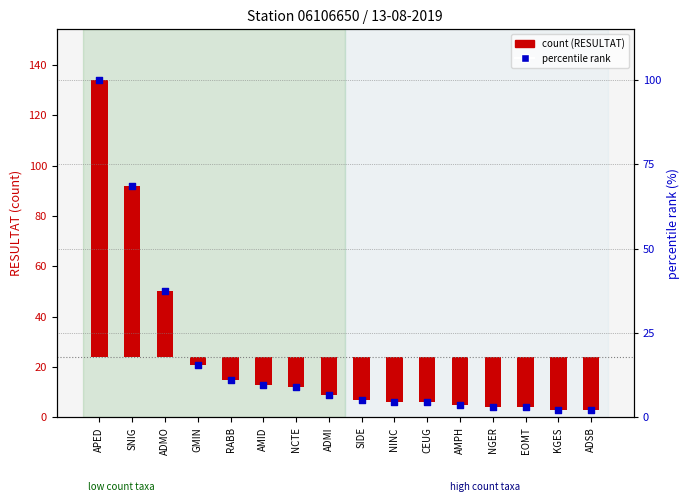

What is the ratio of the value at KGES to the value at GMIN?

0.1